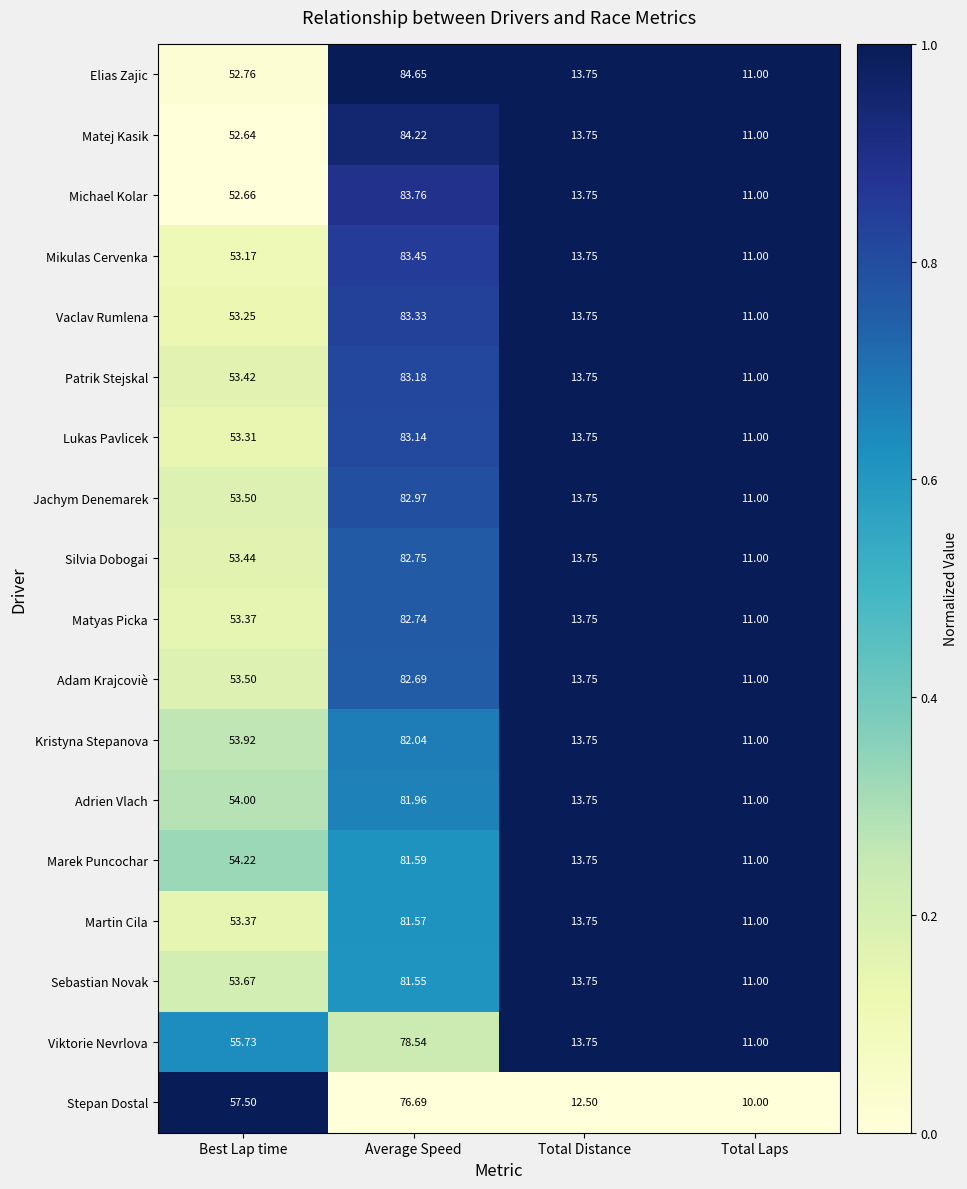

Where is Michael Kolar nearest to the value 47?

Best Lap time